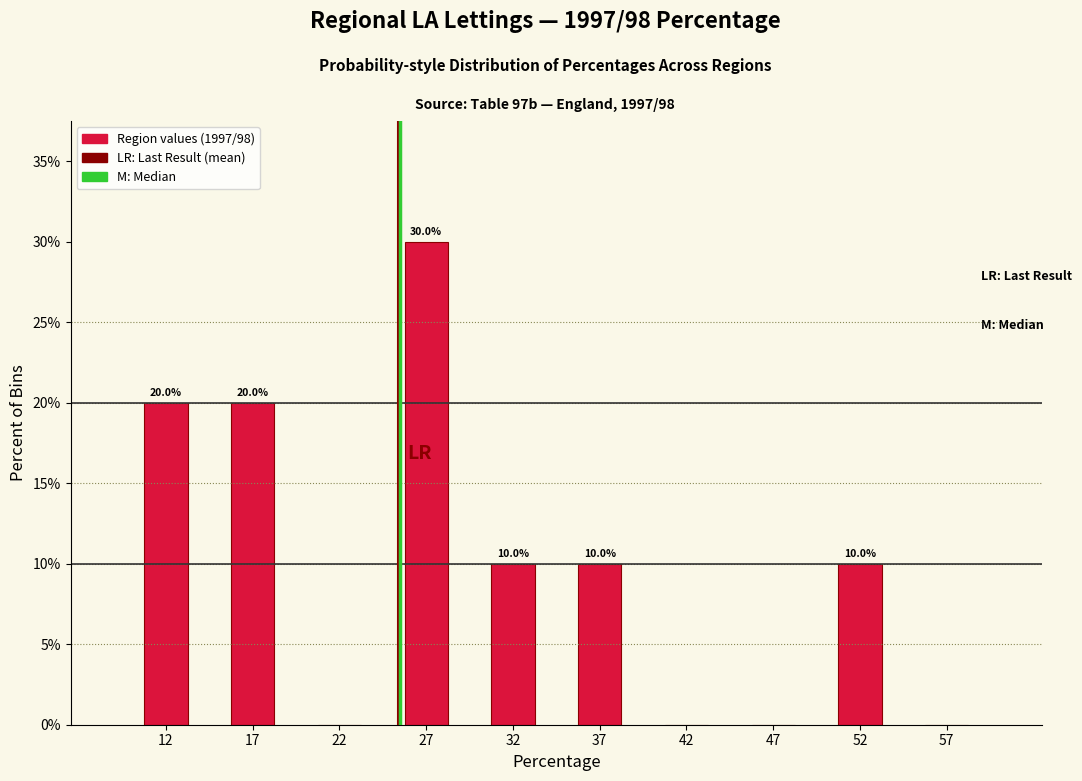

Over which range of the x-axis is the bar tallest?

25 to 30